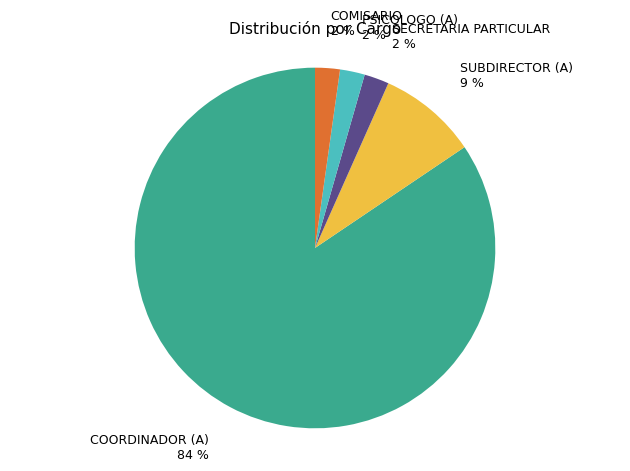

To the nearest percent, what is the average slice percentage?

20%